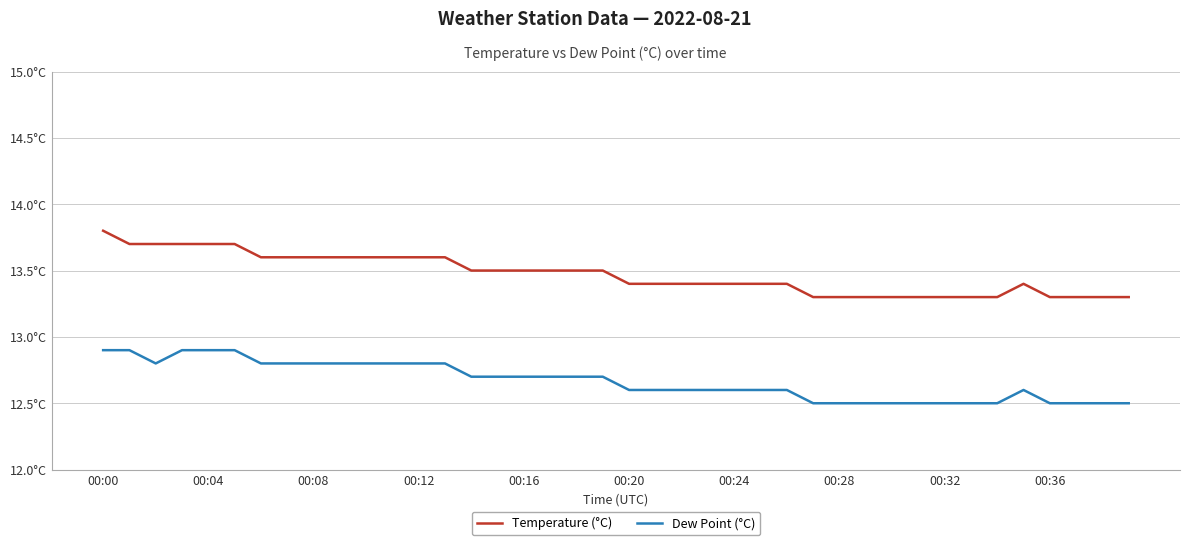

Which category has the highest value across all series?

00:00